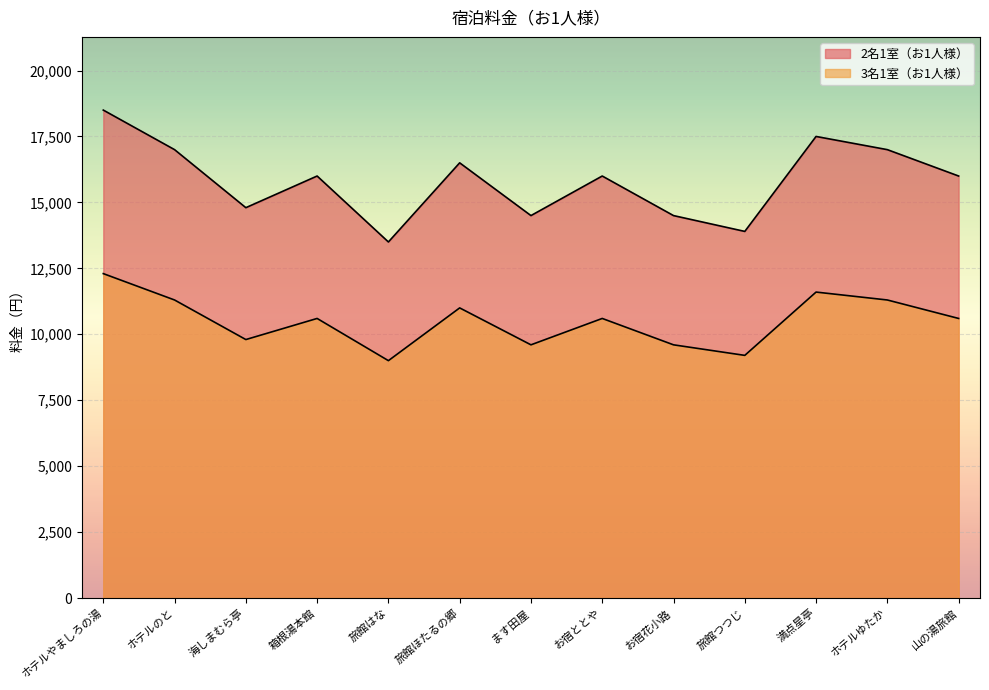

Count the number of data series in this chart.

2